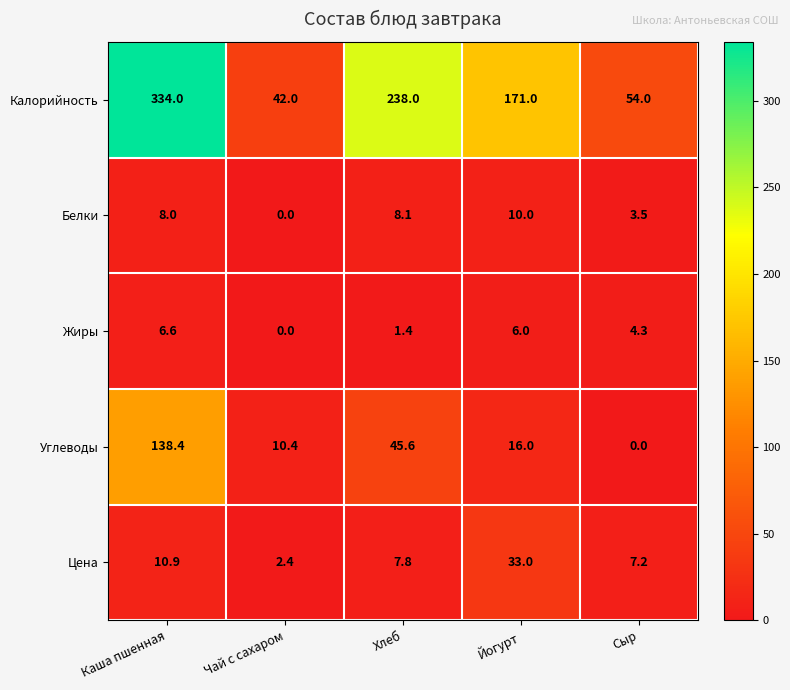

What is the total value across all series at Йогурт?

236.0